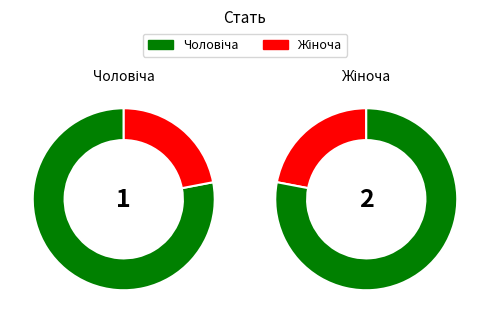

What is the ratio of the value at Чоловіча to the value at Жіноча?

0.5